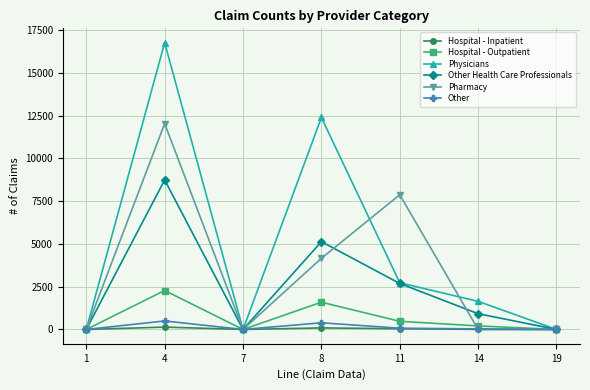

At which category does Hospital - Outpatient reach its first local valley?

7